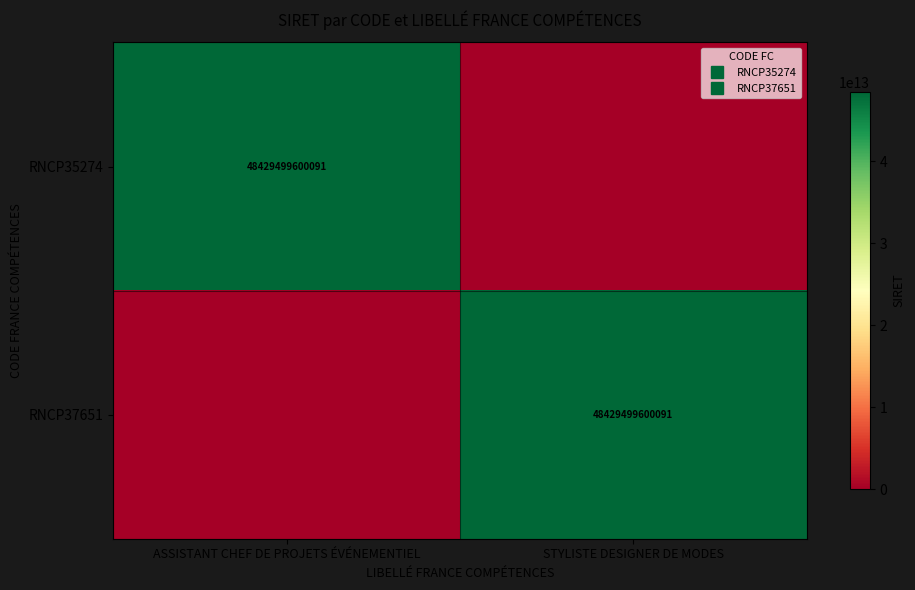

The RNCP37651 series shows 0 at ASSISTANT CHEF DE PROJETS ÉVÉNEMENTIEL. True or false?

True